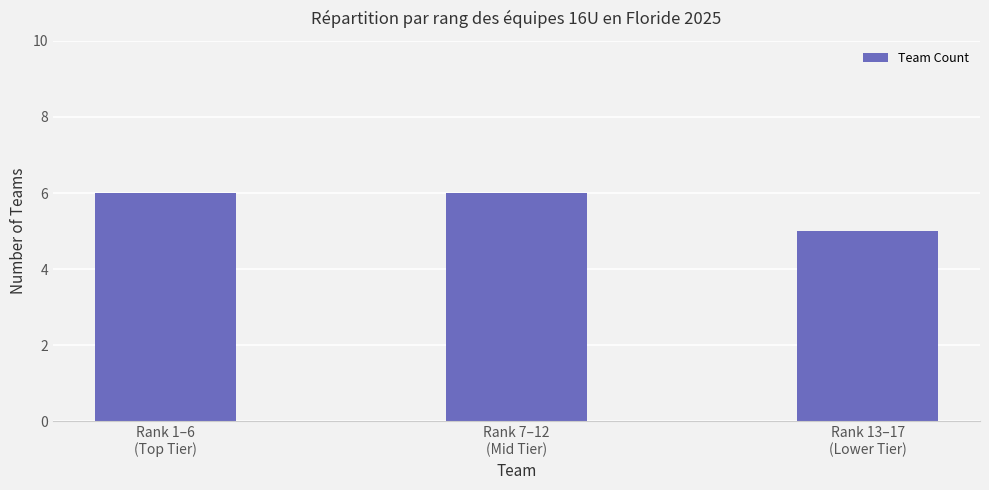

What is the sum of all values?

17